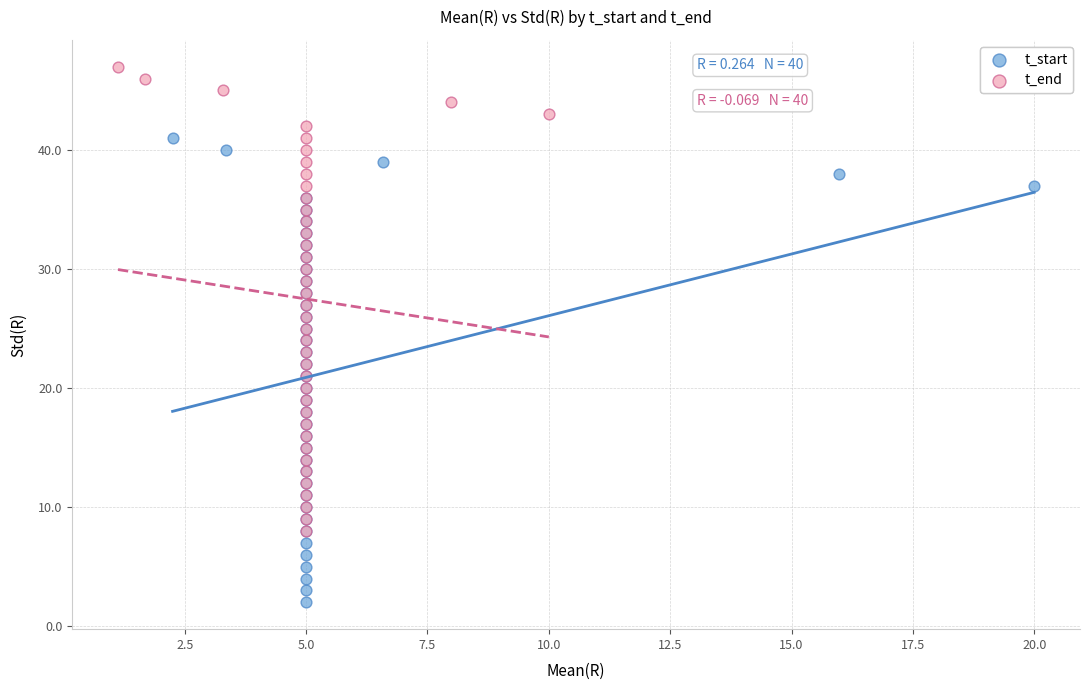

Which series reaches the minimum Y coordinate?

t_start